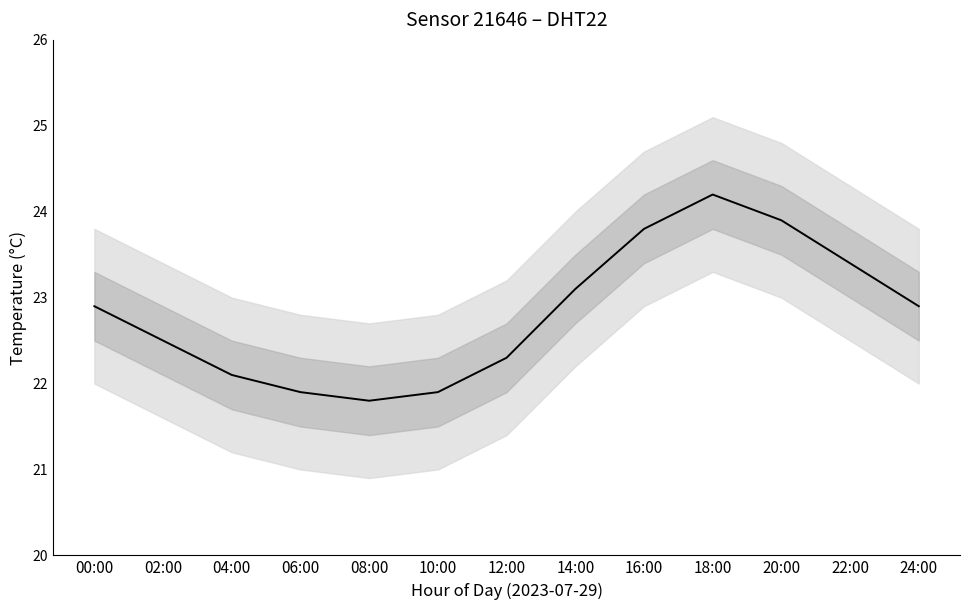

How many data points are less than 22?

3